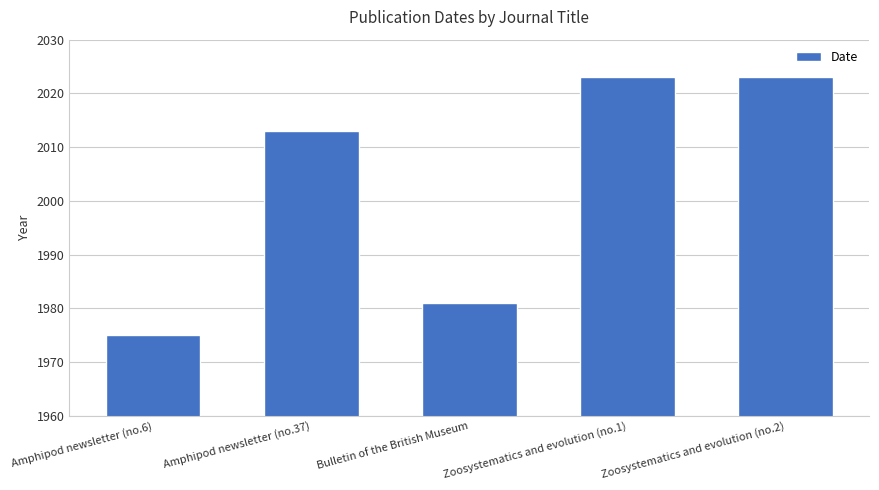

What is the ratio of the value at Amphipod newsletter (no.37) to the value at Bulletin of the British Museum?

1.0